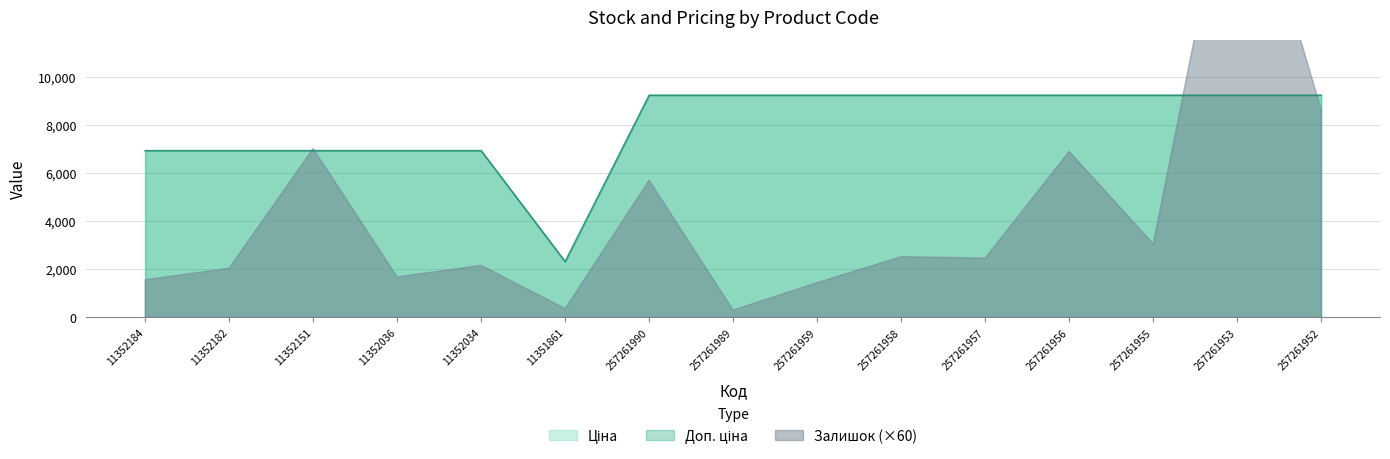

At how many categories does at least one series exceed 1483?

15